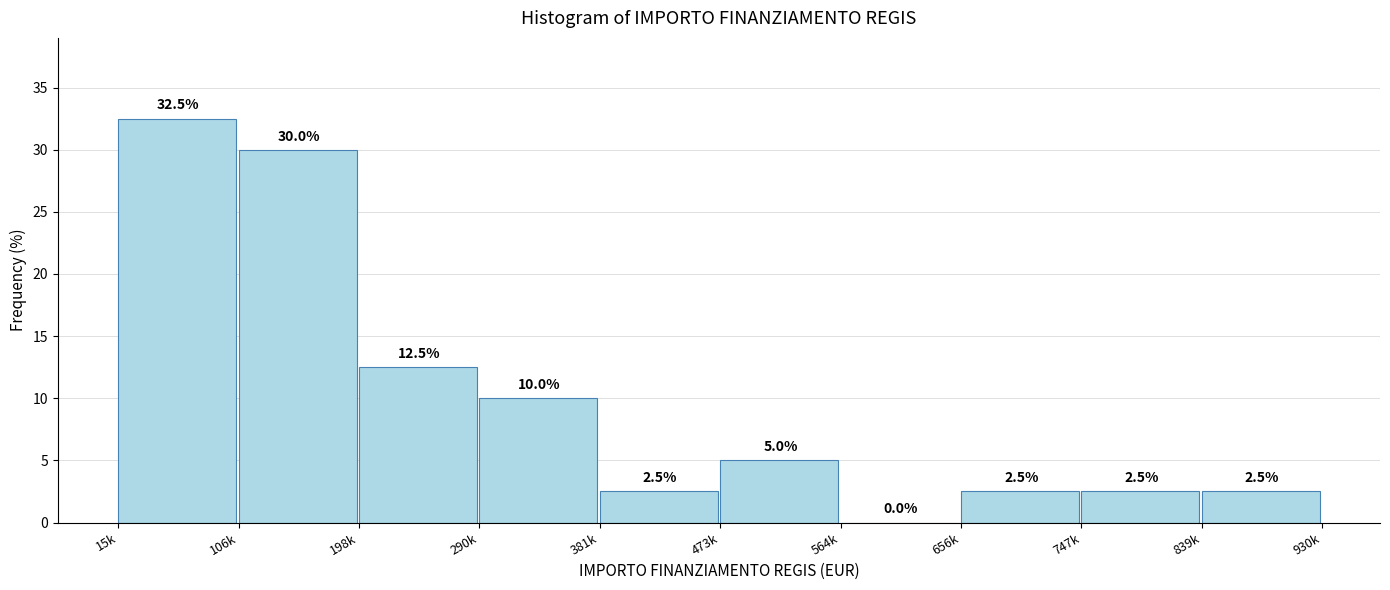

Reading left to right, transcribe all the data shown in this chart.

15k=32.5	106k=30.0	198k=12.5	290k=10.0	381k=2.5	473k=5.0	564k=0.0	656k=2.5	747k=2.5	839k=2.5